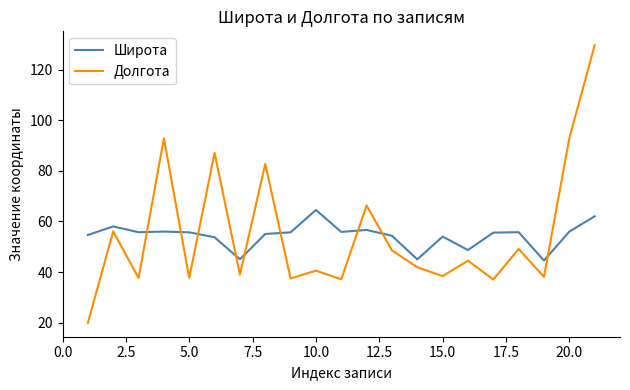

Which series has the largest range (max minus min)?

Долгота